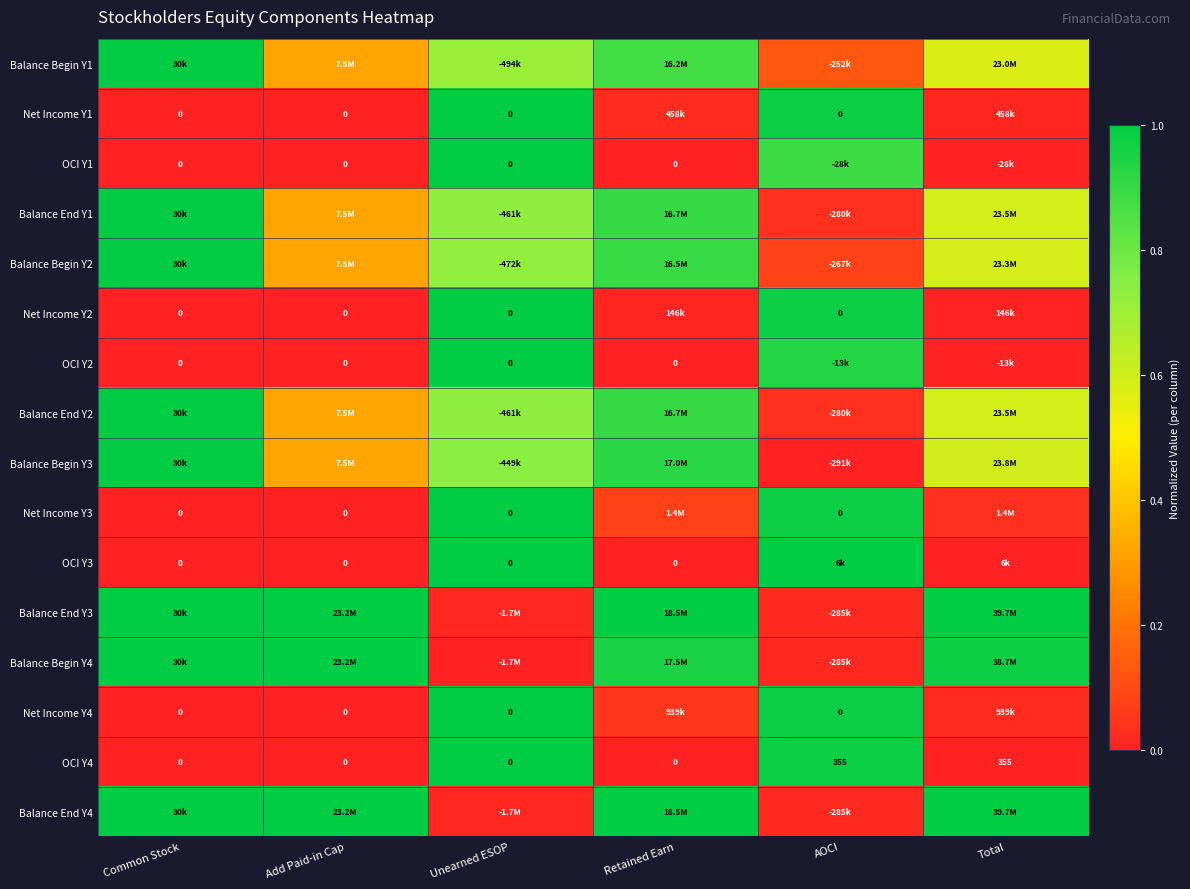

Is it true that Net Income Y2 equals 0.0 at Common Stock?

True